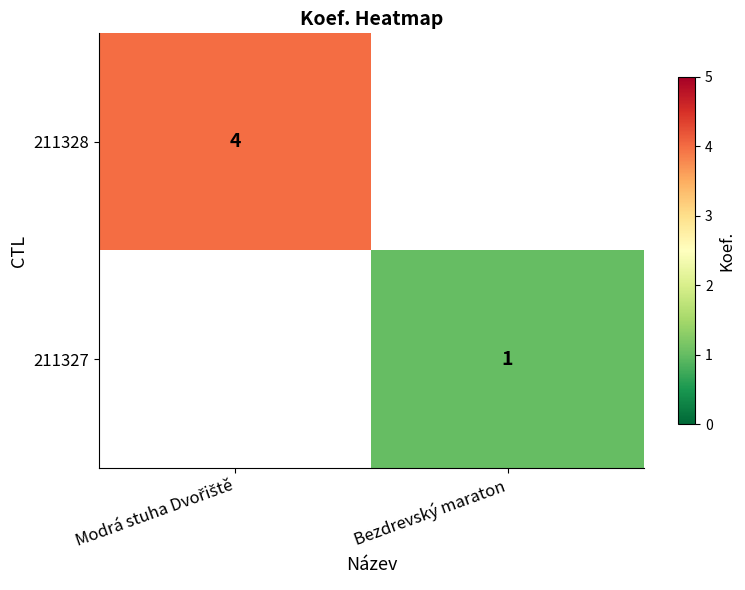

Which label corresponds to the largest value in the chart?

Modrá stuha Dvořiště